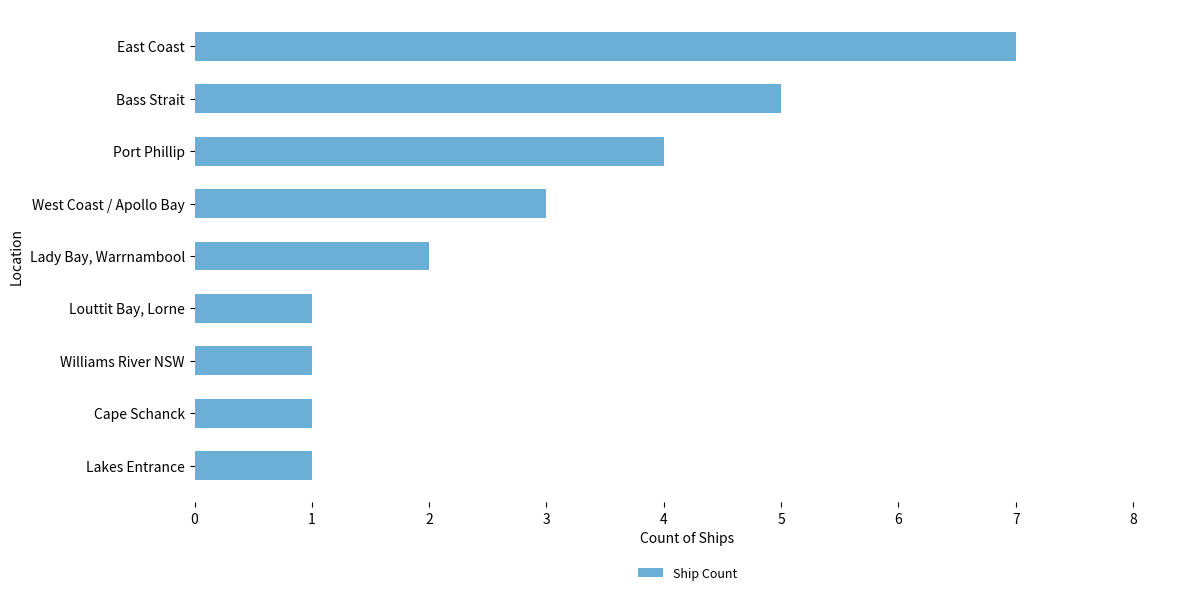

Between Williams River NSW and Bass Strait, which is larger?

Bass Strait